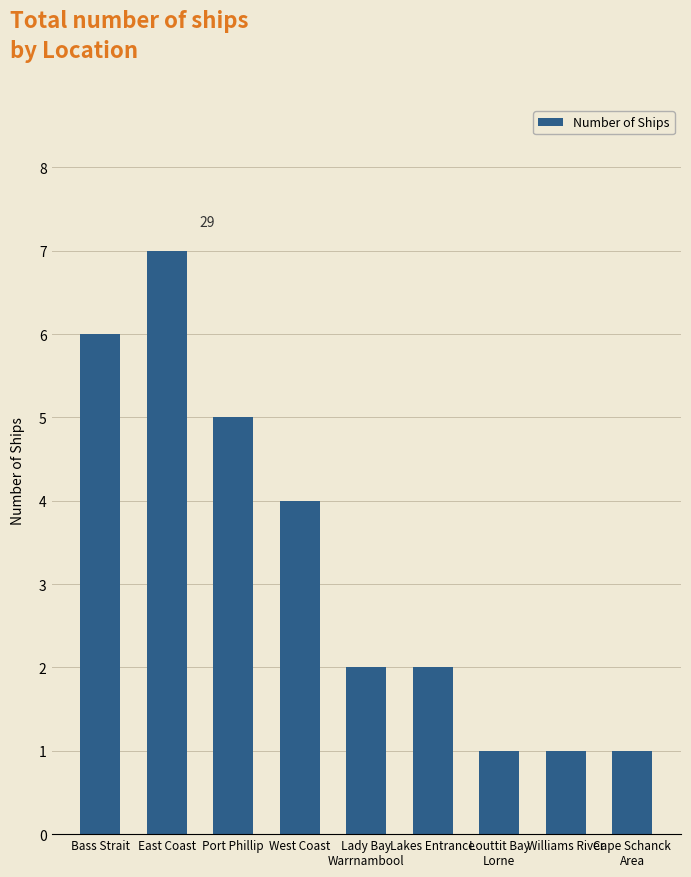

The chart shows a value of 4 at West Coast. True or false?

True